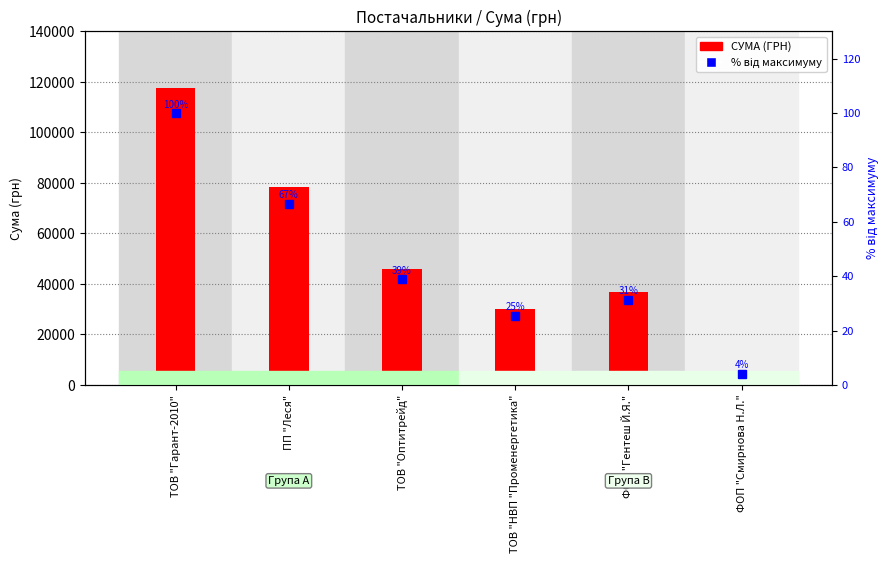

What is the label of the 1st bar from the left?

ТОВ "Гарант-2010"